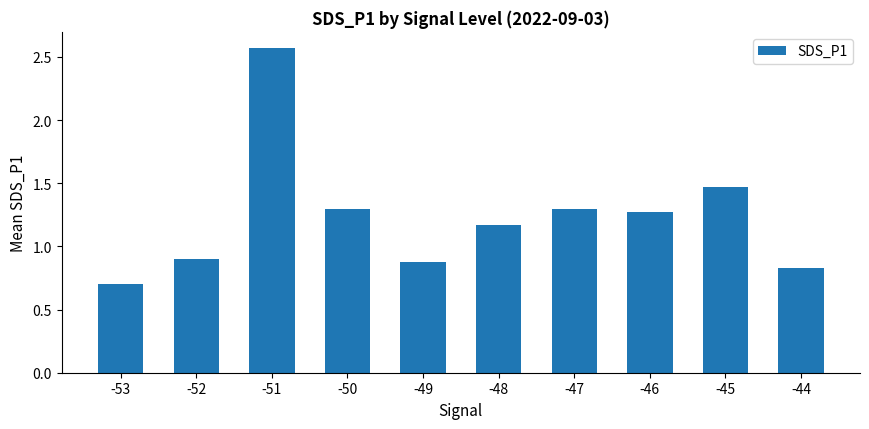

What is the difference between the maximum and second lowest values?

1.7